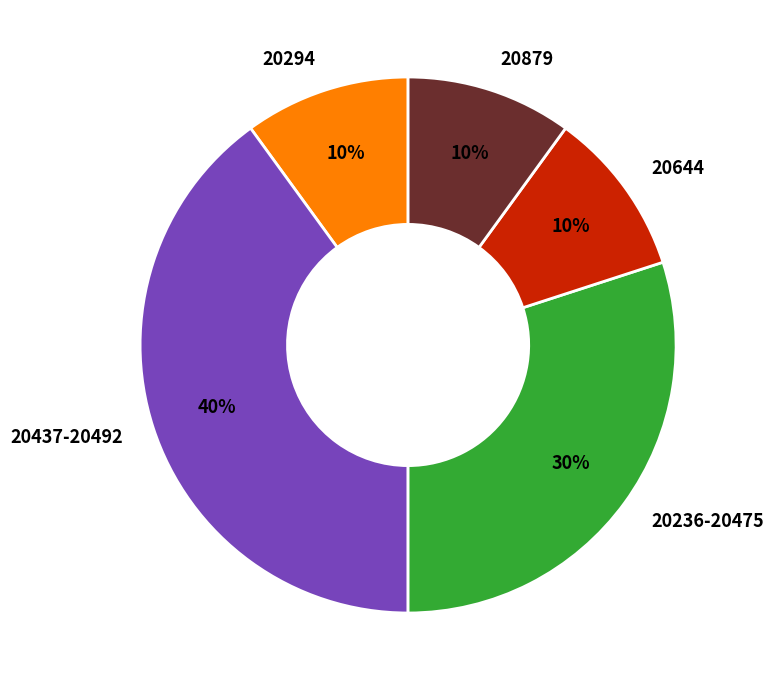

How many slices are in this pie chart?

5